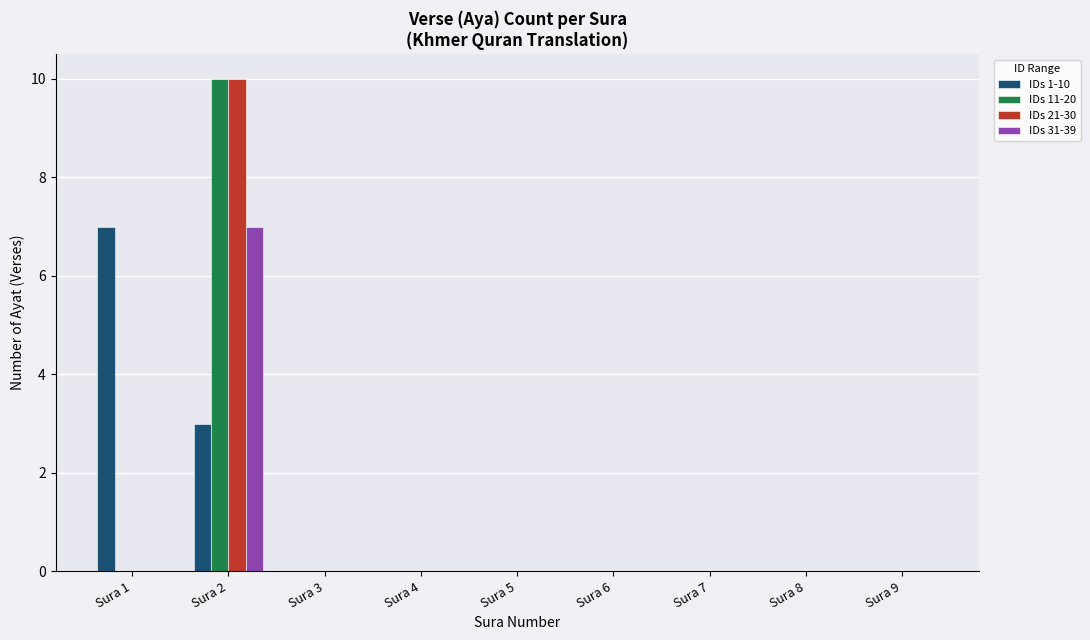

Does the chart contain stacked bars?

No